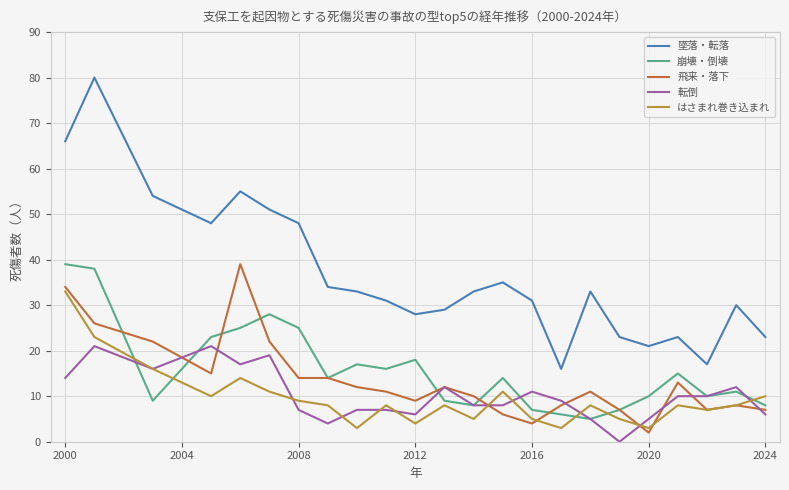

What is the highest value of the 墜落・転落 series?

80